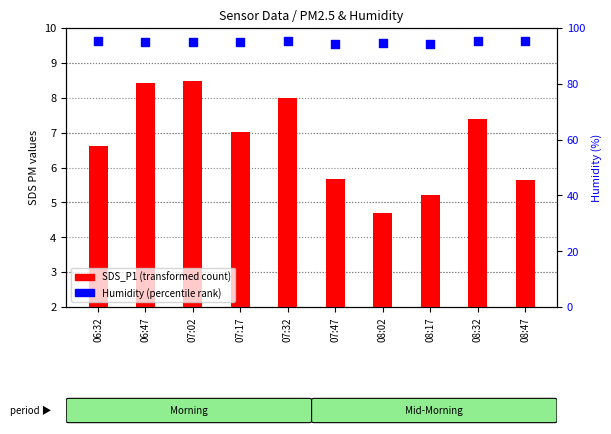

Is the value of SDS_P1 at 08:47 greater than the value of Humidity at 08:02?

No